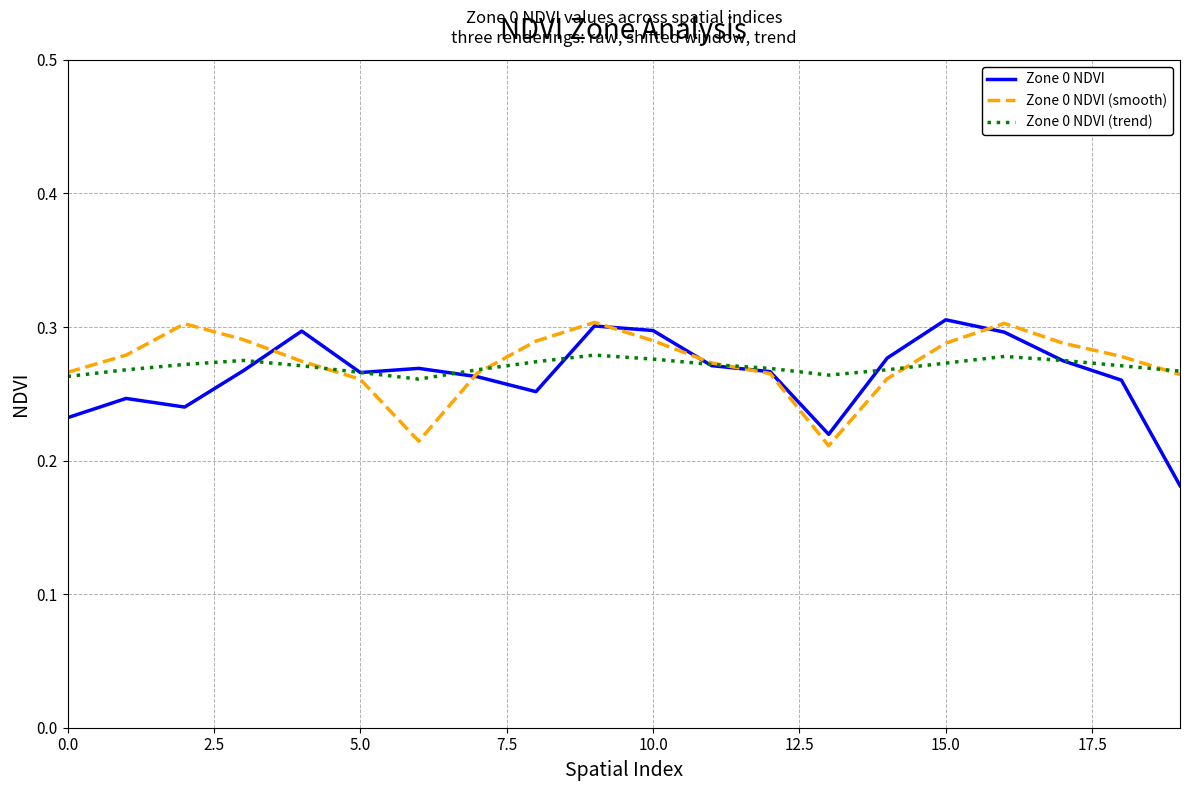

At how many categories does at least one series exceed 0?

20